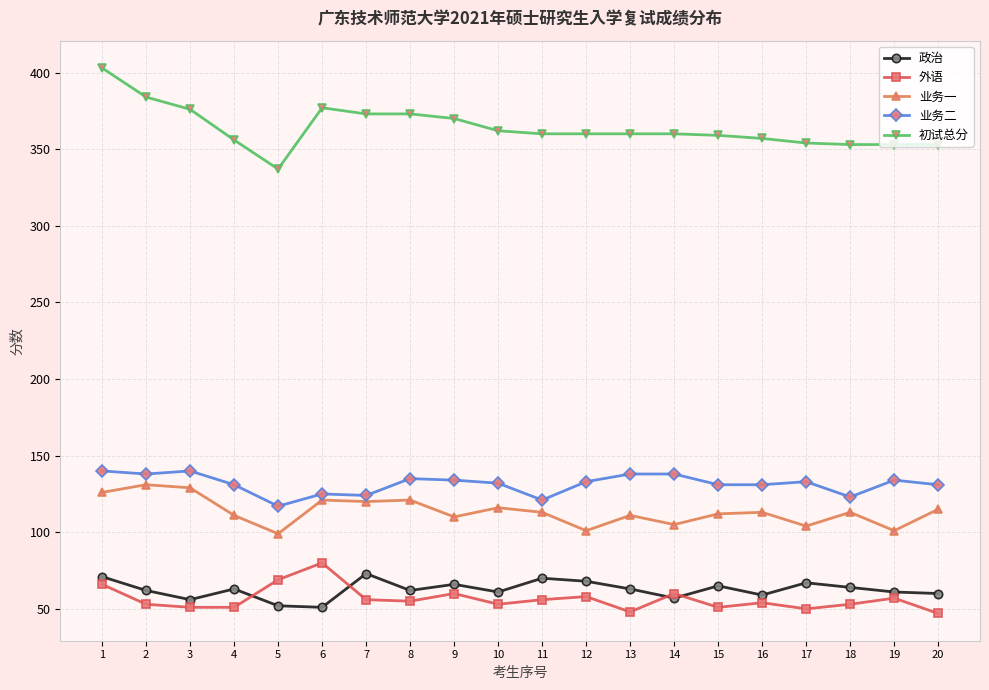

At which label does 外语 first exceed 55?

1